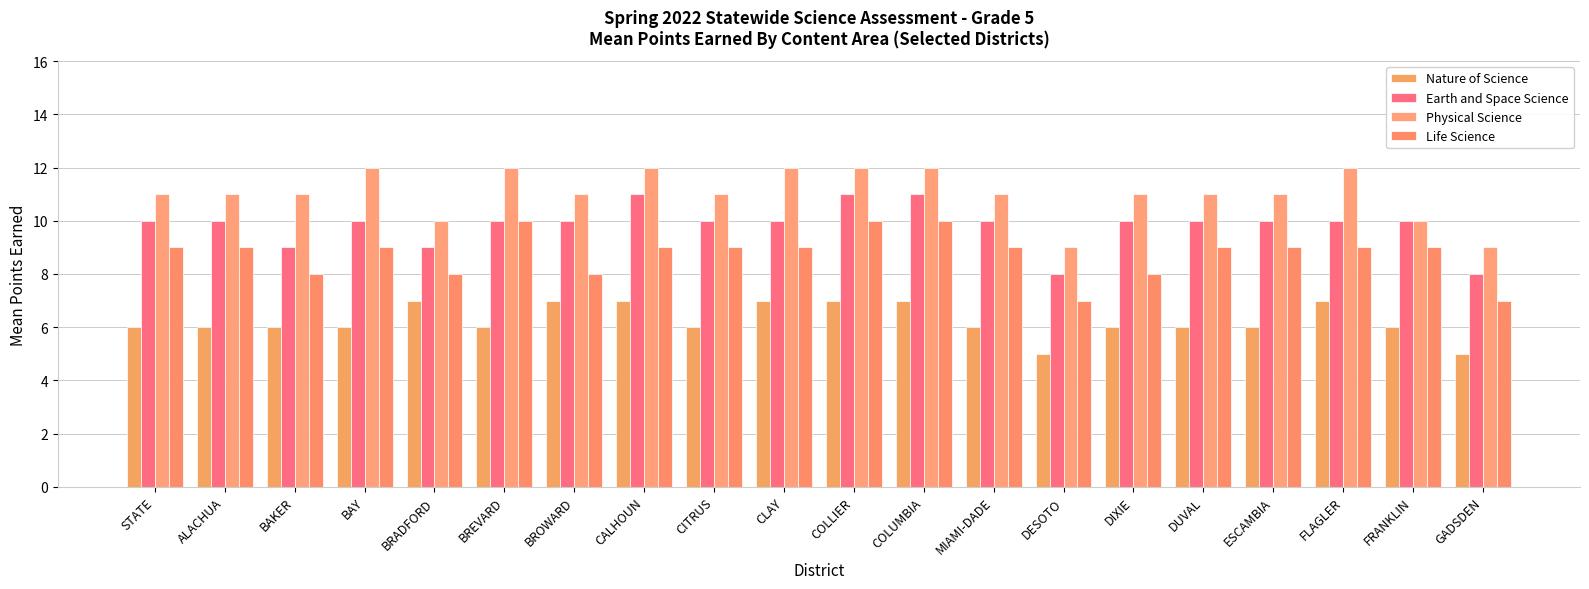

How many data points does each series have?

20